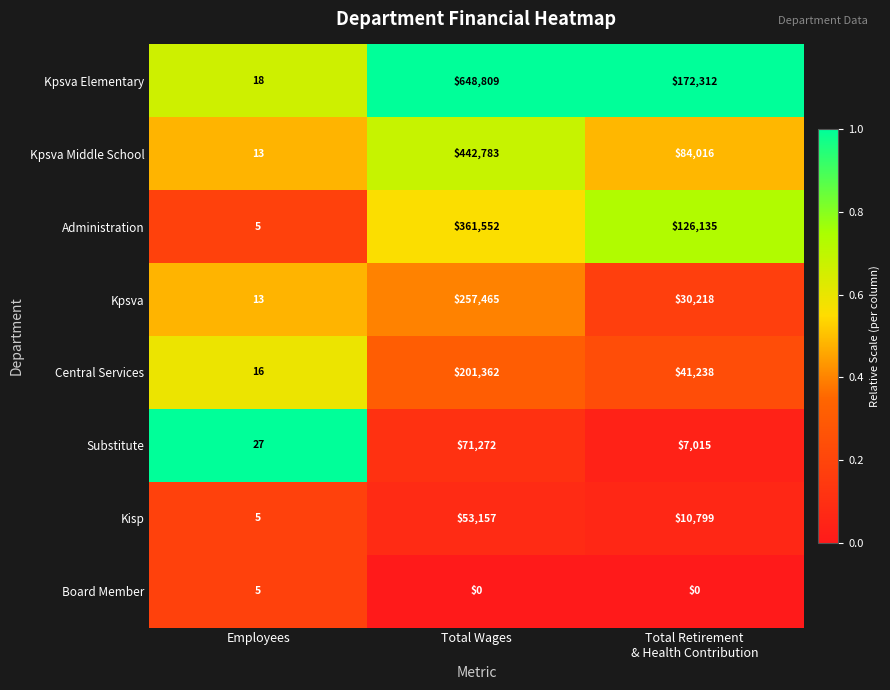

Rank the series by their maximum value, from highest to lowest.

Kpsva Elementary, Kpsva Middle School, Administration, Kpsva, Central Services, Substitute, Kisp, Board Member